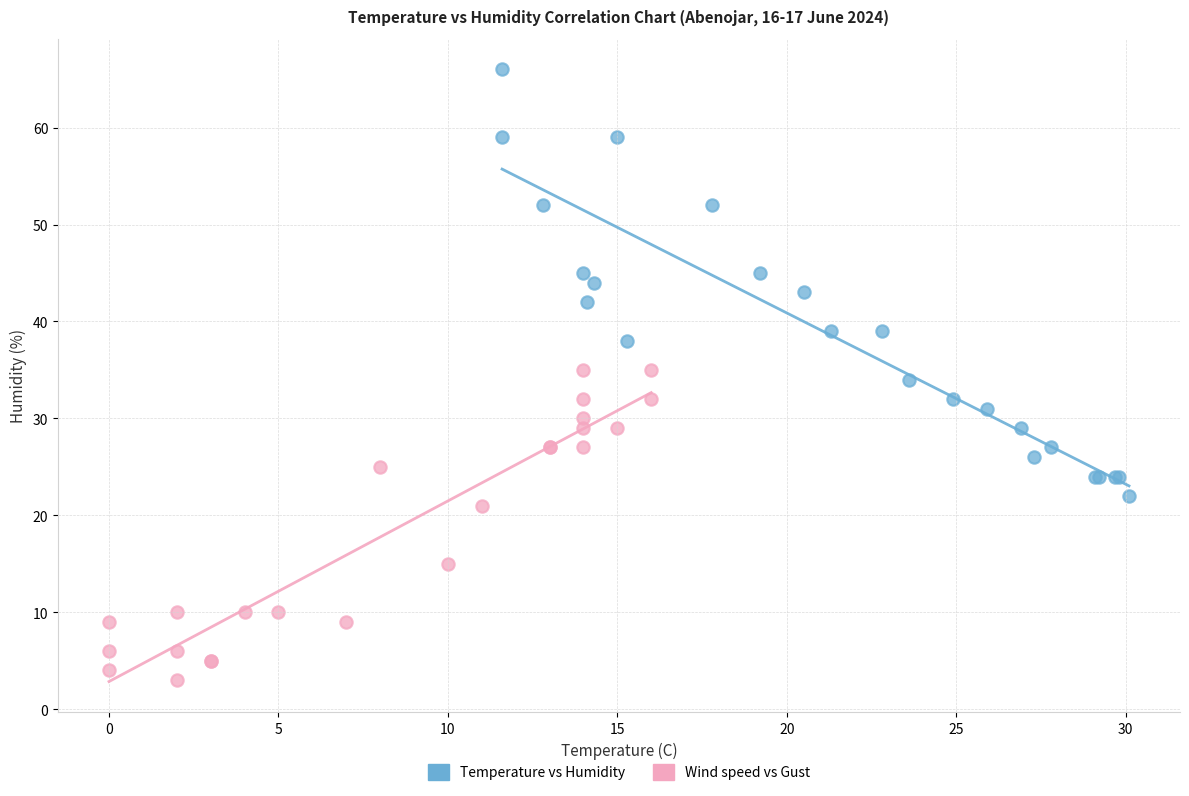

Which series contains the highest Y value?

Temperature vs Humidity